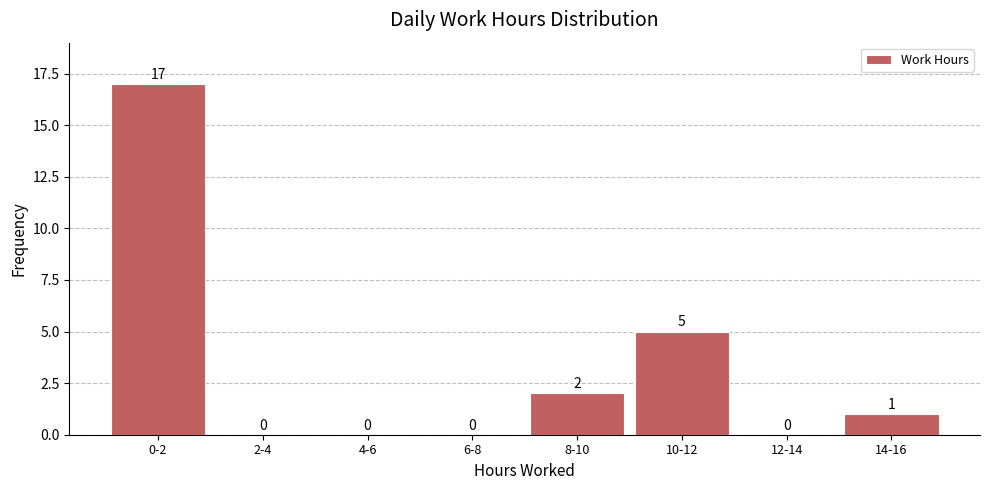

Reading right to left, extract all data points from this chart.

14-16=1	12-14=0	10-12=5	8-10=2	6-8=0	4-6=0	2-4=0	0-2=17